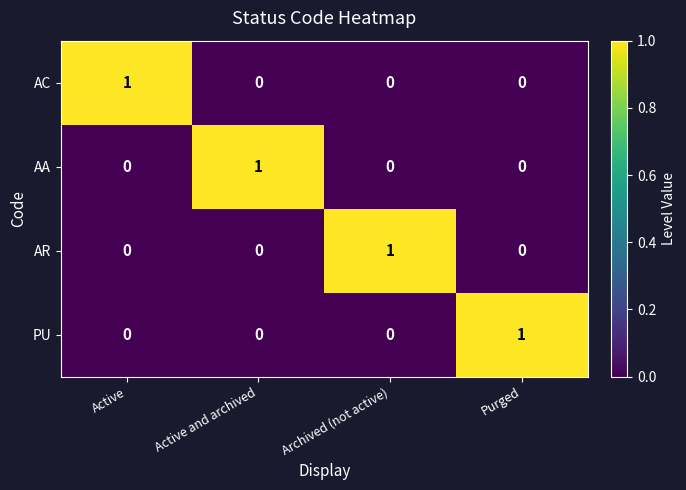

How many PU values are between 0 and 1?

4